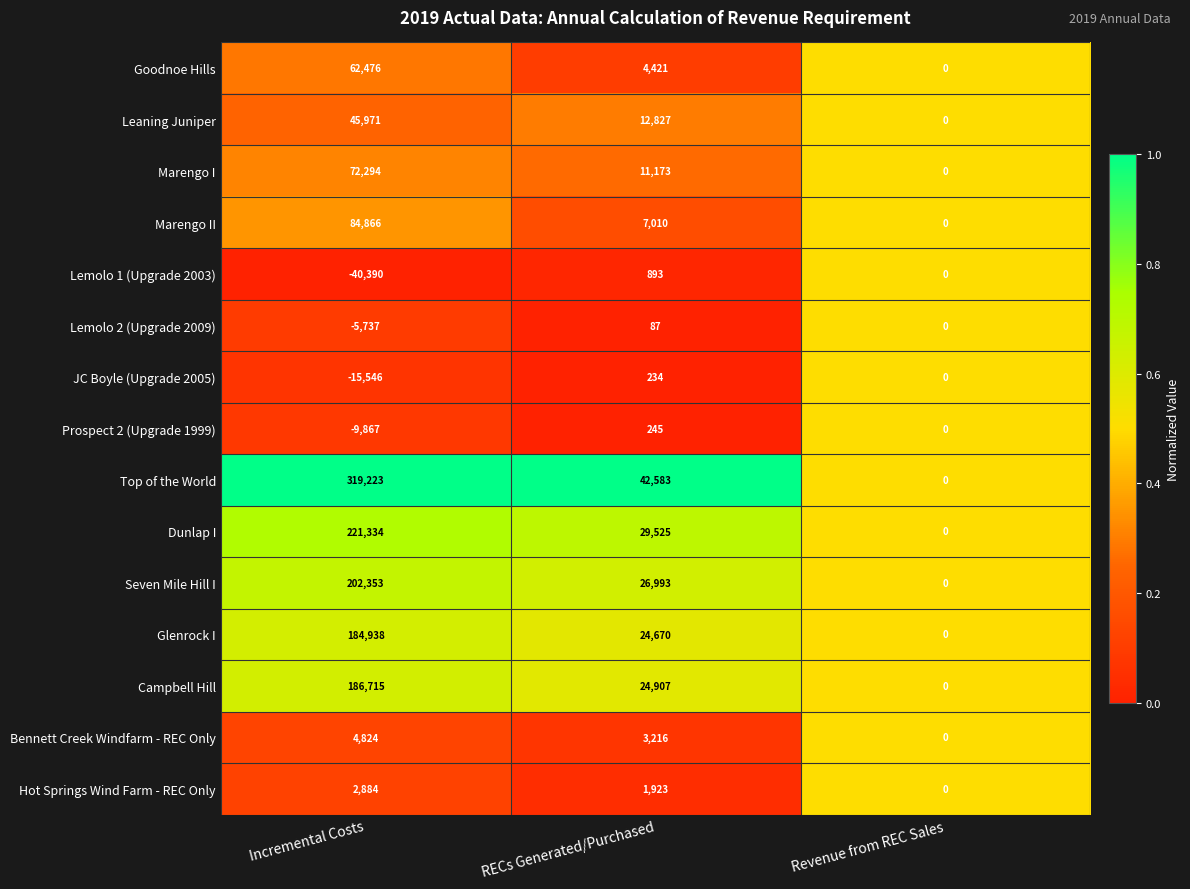

Where is Lemolo 2 (Upgrade 2009) nearest to the value -2825?

Revenue from REC Sales